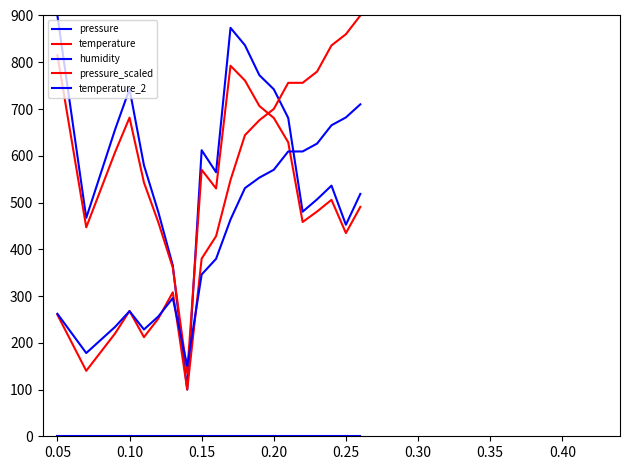

Does the chart have visible grid lines?

No